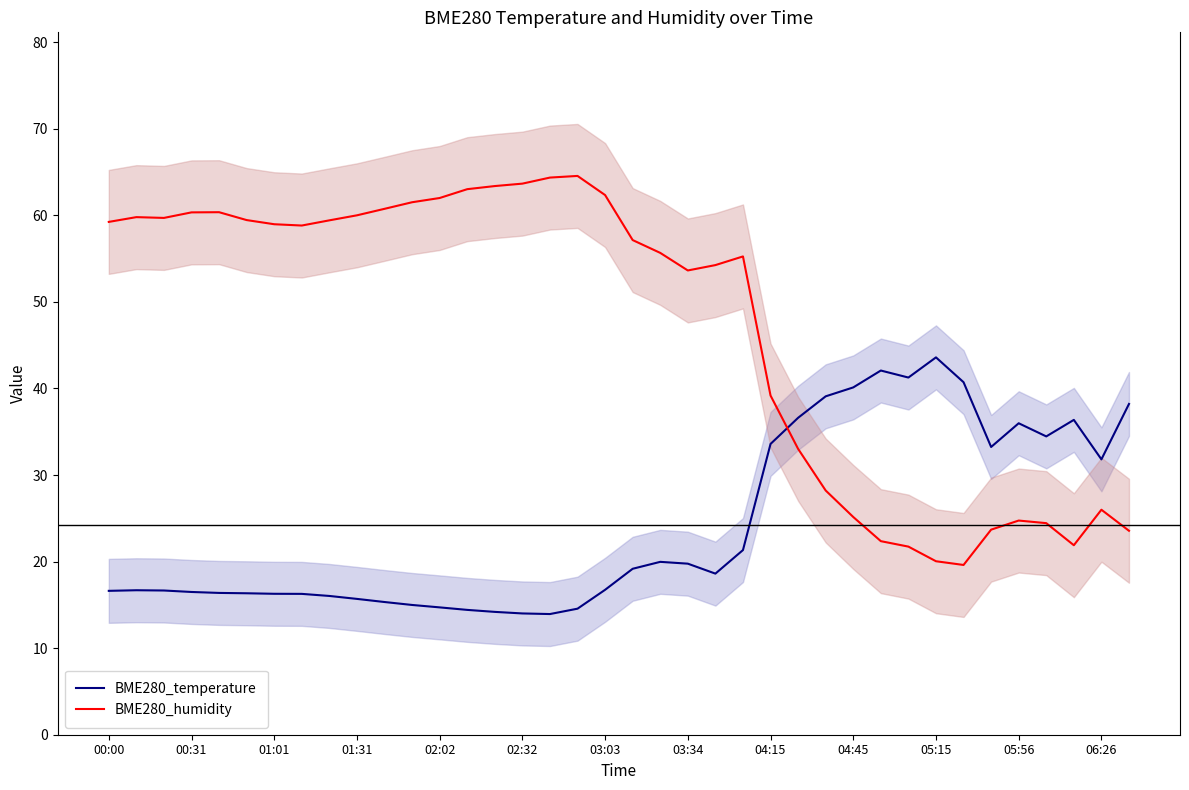

Where is BME280_temperature nearest to the value 28?

06:26